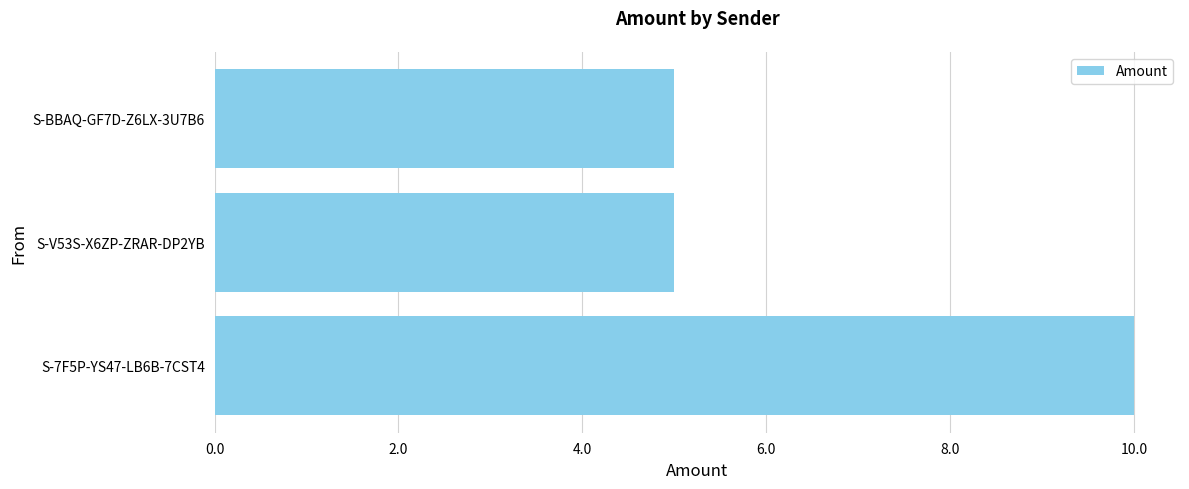

What is the greatest value displayed?

10